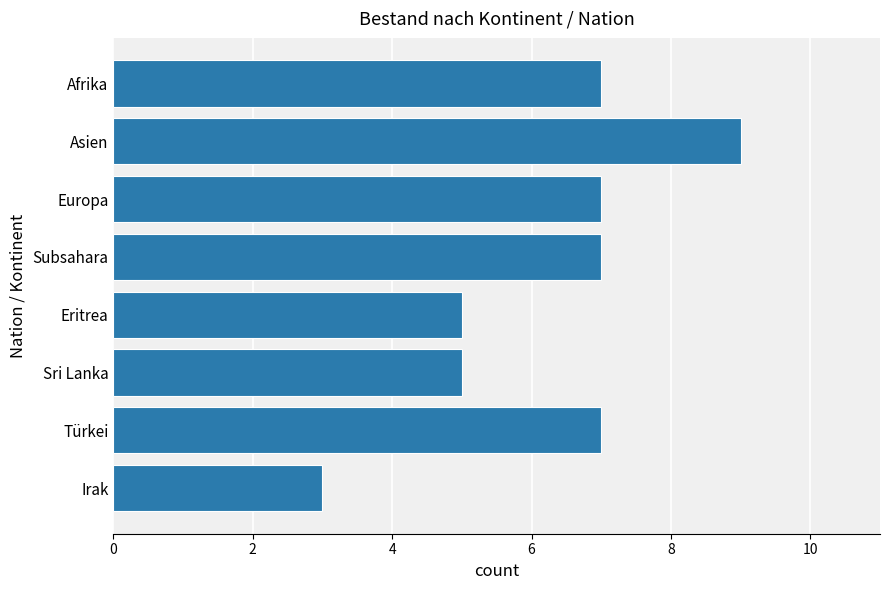

What position from the top is Subsahara?

4